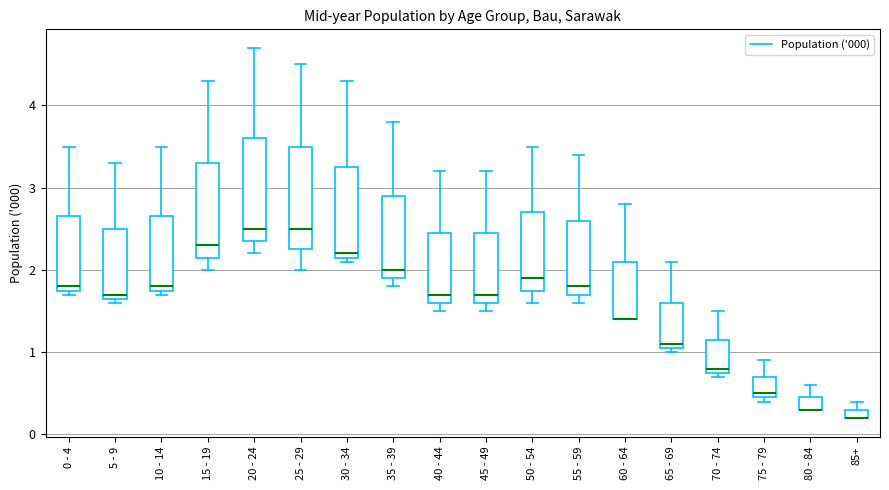

Where does the median line of the box for 45 - 49 sit on the y-axis? The values are not printed on the chart, so give them approximately, as read against the axis.

1.7